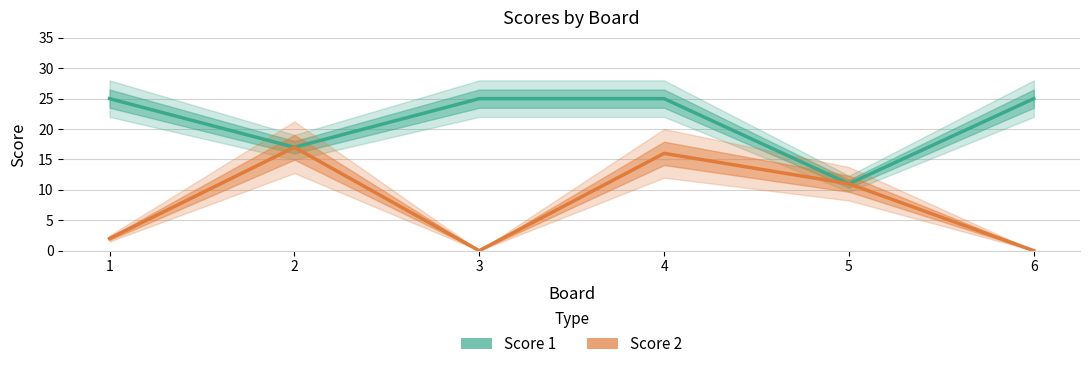

At 2, list the series in order from smallest to largest.

Score 1, Score 2